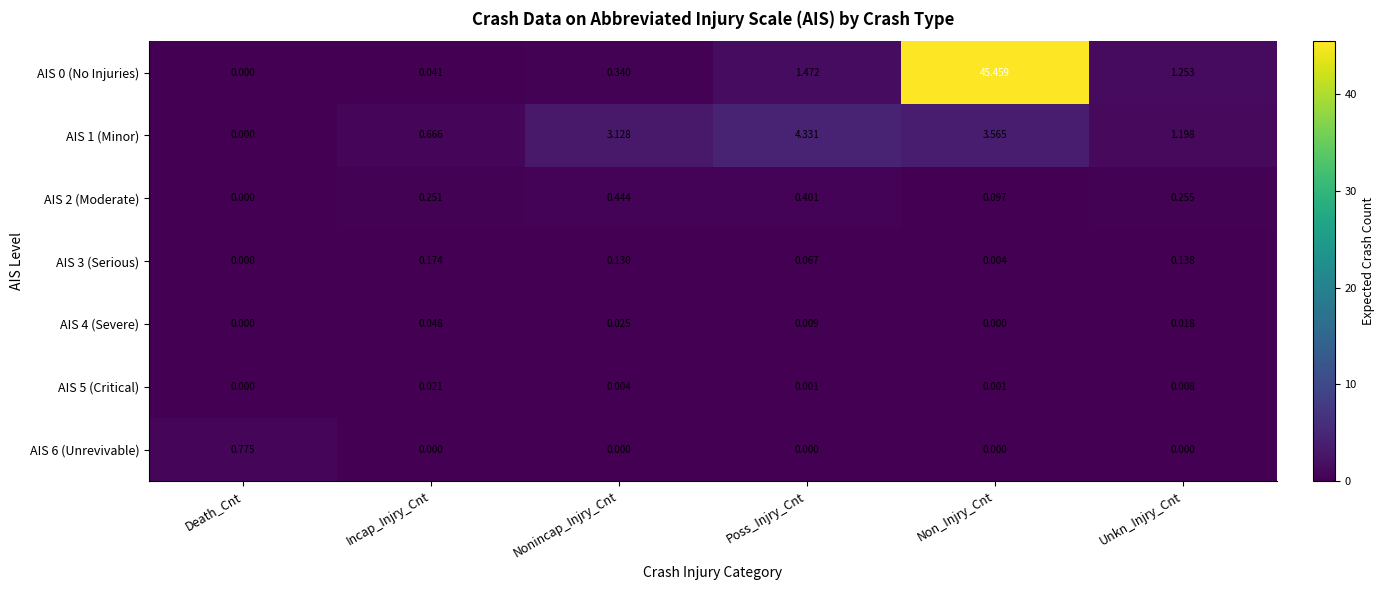

Is the value of AIS 3 (Serious) at Death_Cnt greater than the value of AIS 2 (Moderate) at Poss_Injry_Cnt?

No